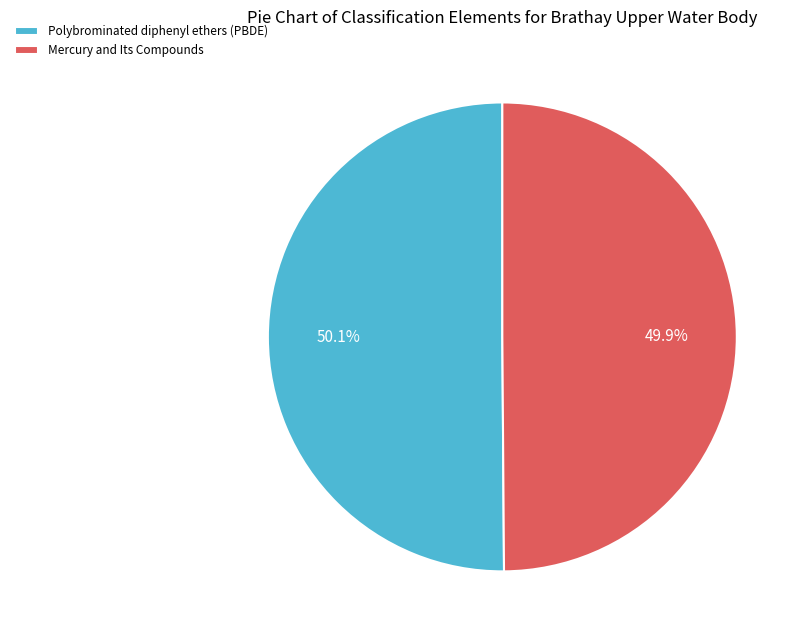

The Mercury and Its Compounds slice represents 39% of the pie. True or false?

False